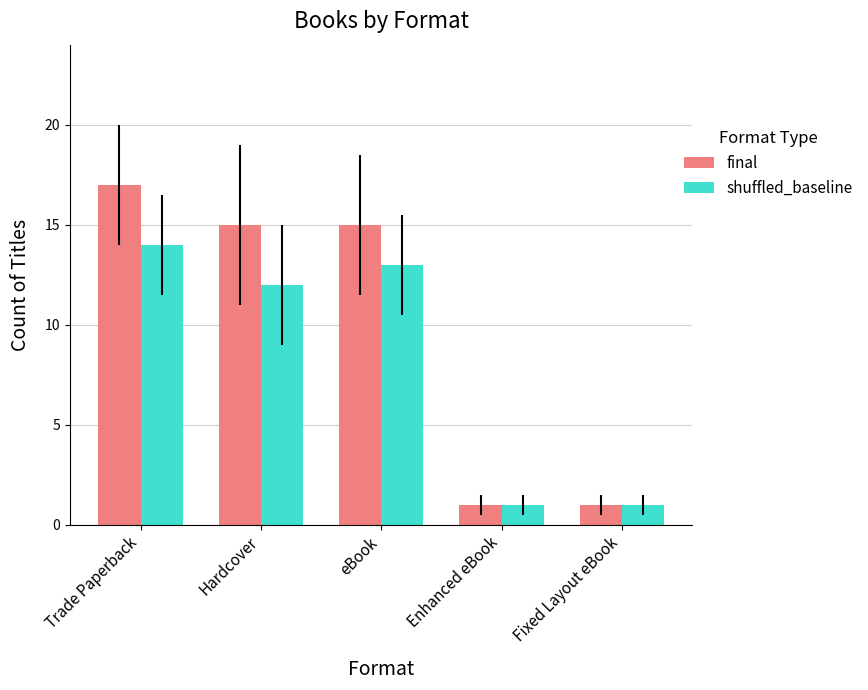

How many bars are there in each group?

2